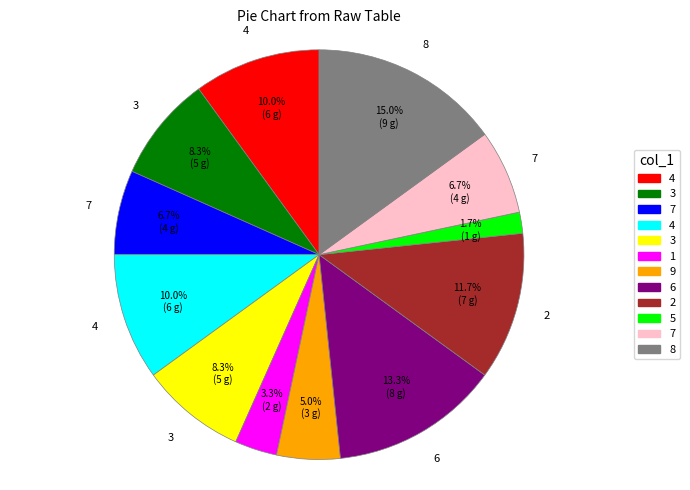

Is there any slice that represents more than half of the pie?

No